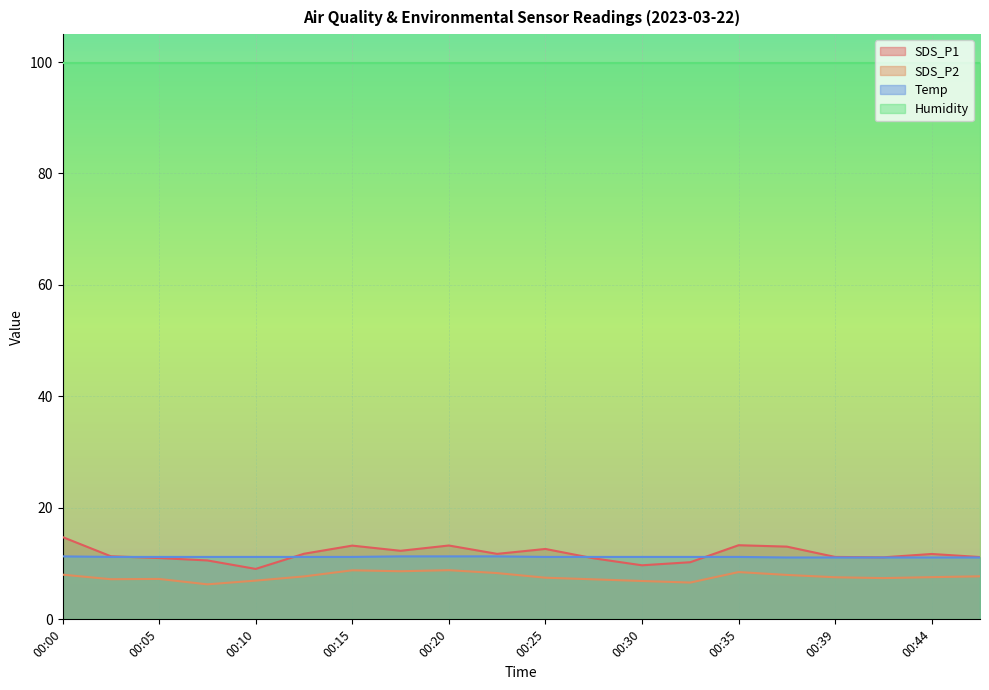

Does the chart display data point markers on the line(s)?

No